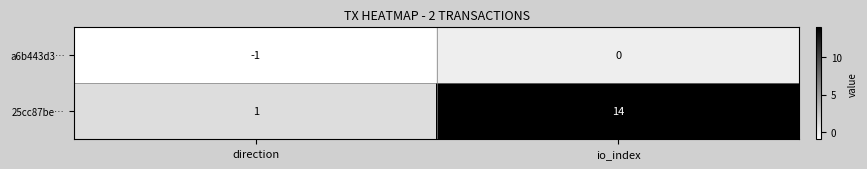

Which series has the widest spread of values?

25cc87be…